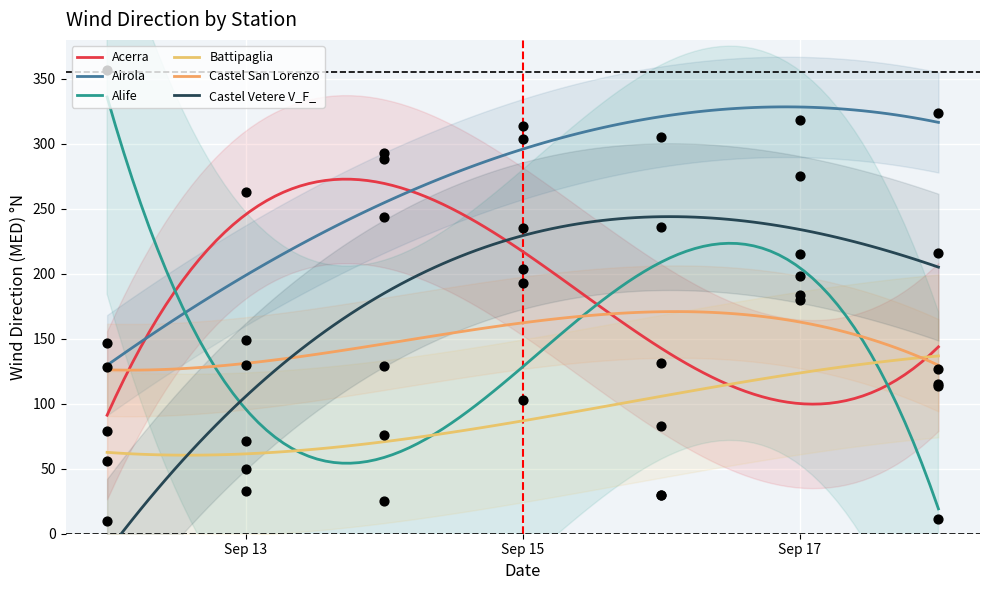

What are all the series names shown in the legend?

Acerra, Airola, Alife, Battipaglia, Castel San Lorenzo, Castel Vetere V_F_